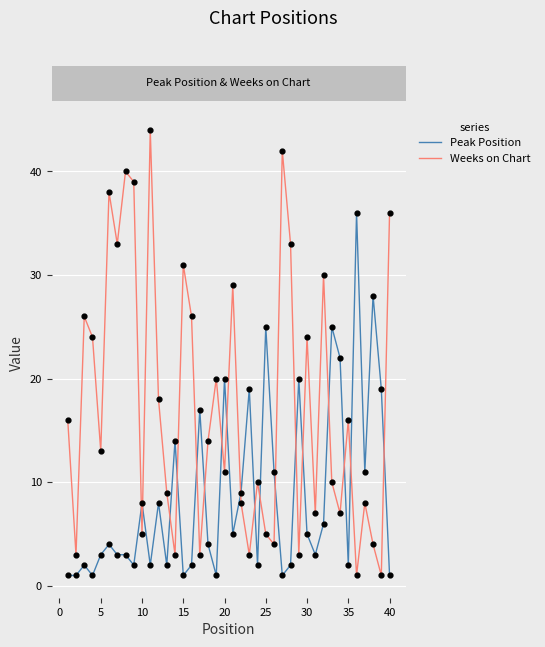

Which series has the widest spread of values?

Weeks on Chart